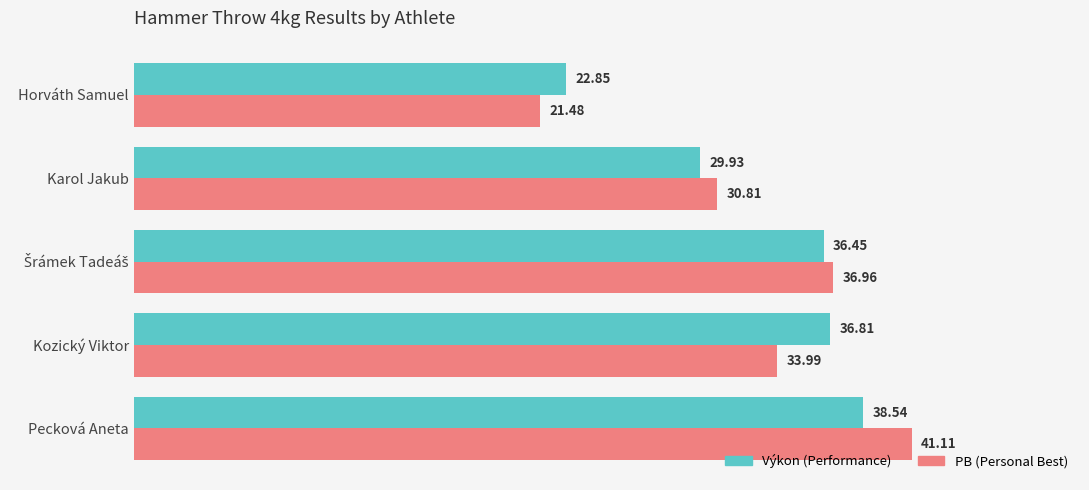

What is the spread (max minus min) of values at Pecková Aneta?

2.6